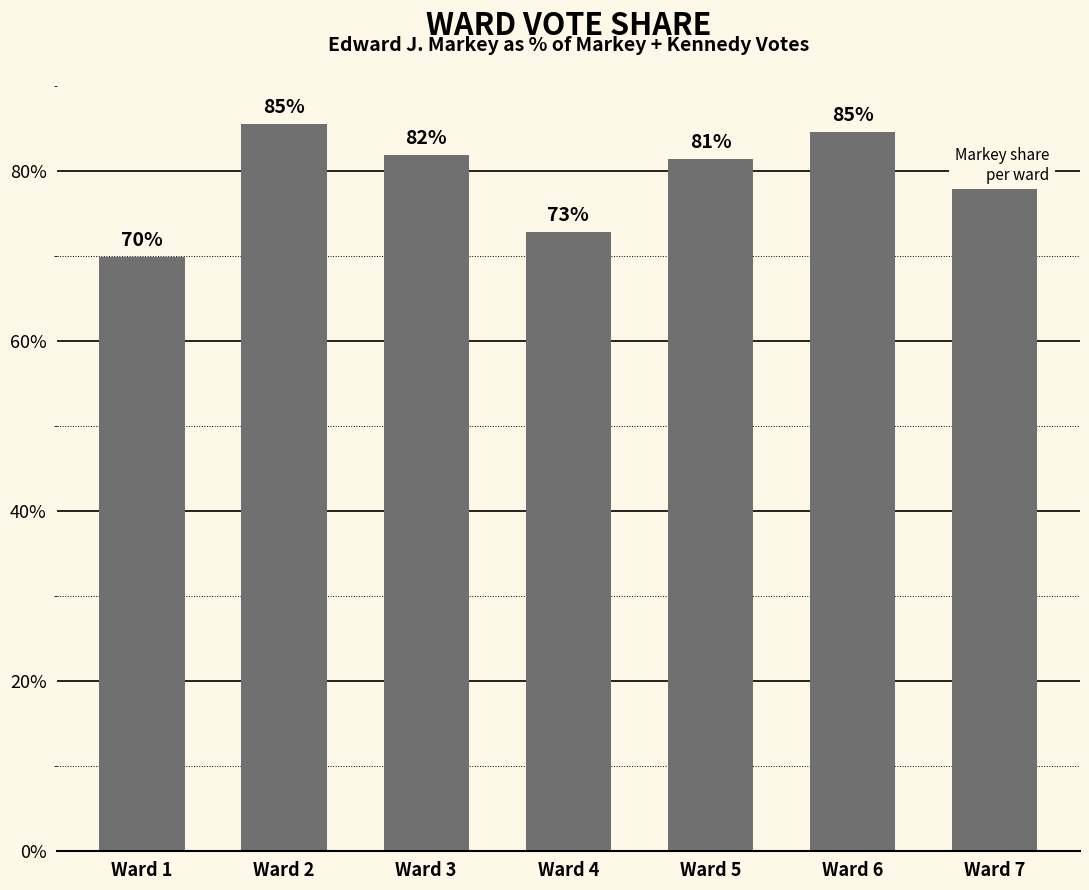

Between Ward 6 and Ward 1, which is larger?

Ward 6